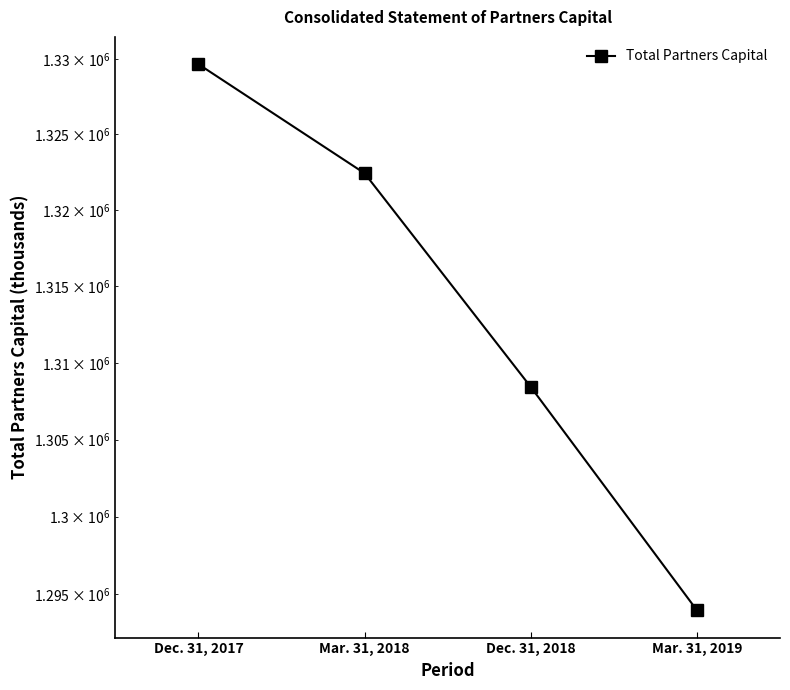

What is the approximate value at Dec. 31, 2018?

1308428